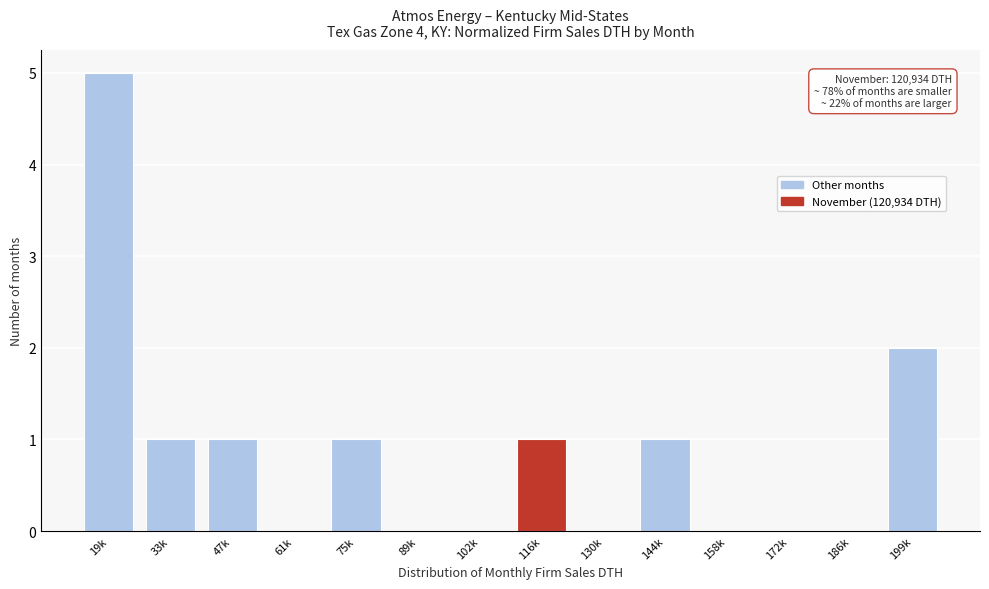

Reading left to right, transcribe all the data shown in this chart.

19k=5	33k=1	47k=1	61k=0	75k=1	89k=0	102k=0	116k=1	130k=0	144k=1	158k=0	172k=0	186k=0	199k=2